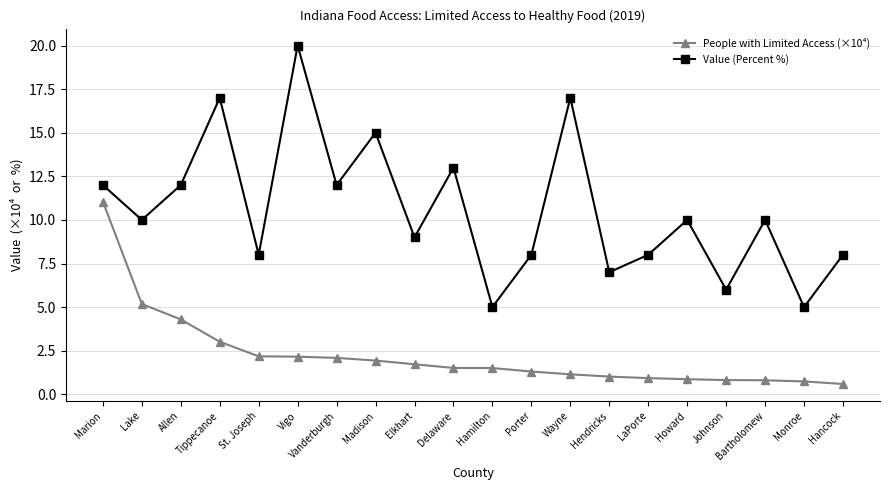

The value of Value (Percent %) at LaPorte is 8.0. True or false?

True